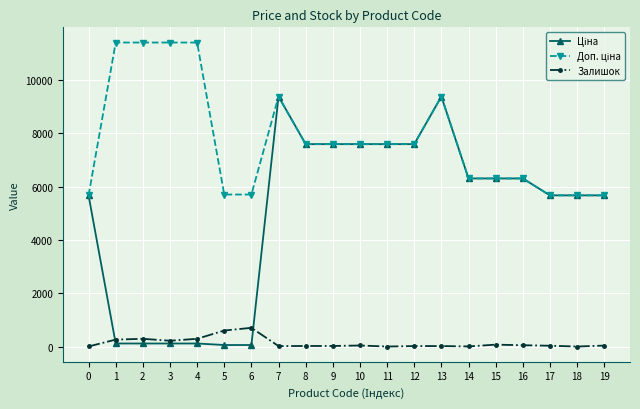

Reading left to right, what are all the values shown in this chart?

Ціна: 0=5673.8	1=114.1	2=114.1	3=114.1	4=114.1	5=57.0	6=57.0	7=9384.0	8=7596.5	9=7596.5	10=7596.5	11=7596.5	12=7596.5	13=9384.0	14=6308.8	15=6308.8	16=6308.8	17=5673.8	18=5673.8	19=5673.8
Доп. ціна: 0=5673.8	1=11410.0	2=11410.0	3=11410.0	4=11410.0	5=5705.0	6=5705.0	7=9384.0	8=7596.5	9=7596.5	10=7596.5	11=7596.5	12=7596.5	13=9384.0	14=6308.8	15=6308.8	16=6308.8	17=5673.8	18=5673.8	19=5673.8
Залишок: 0=3.0	1=260.0	2=290.0	3=218.0	4=290.0	5=601.0	6=702.0	7=18.0	8=20.0	9=21.0	10=39.0	11=0.0	12=17.0	13=18.0	14=4.0	15=71.0	16=49.0	17=30.0	18=0.0	19=36.0